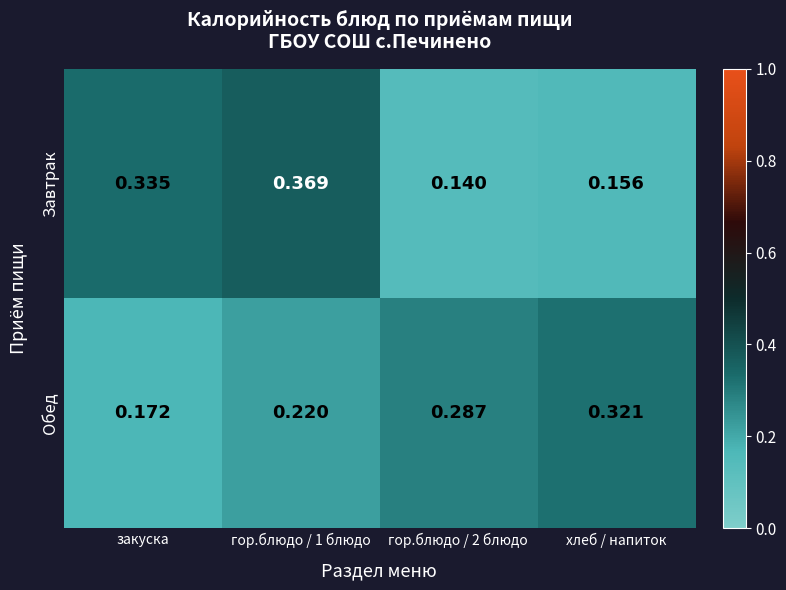

At which label is Обед closest to 0?

закуска